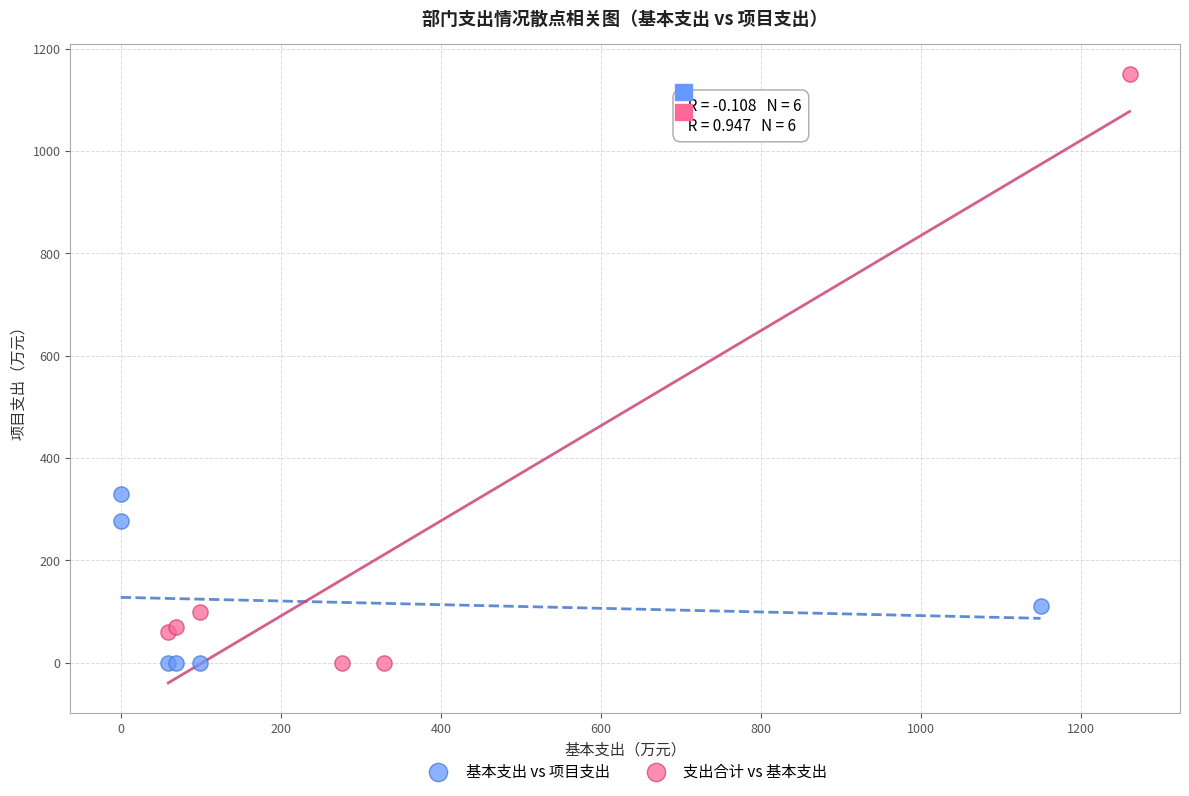

Which series has the widest spread of Y values?

支出合计 vs 基本支出